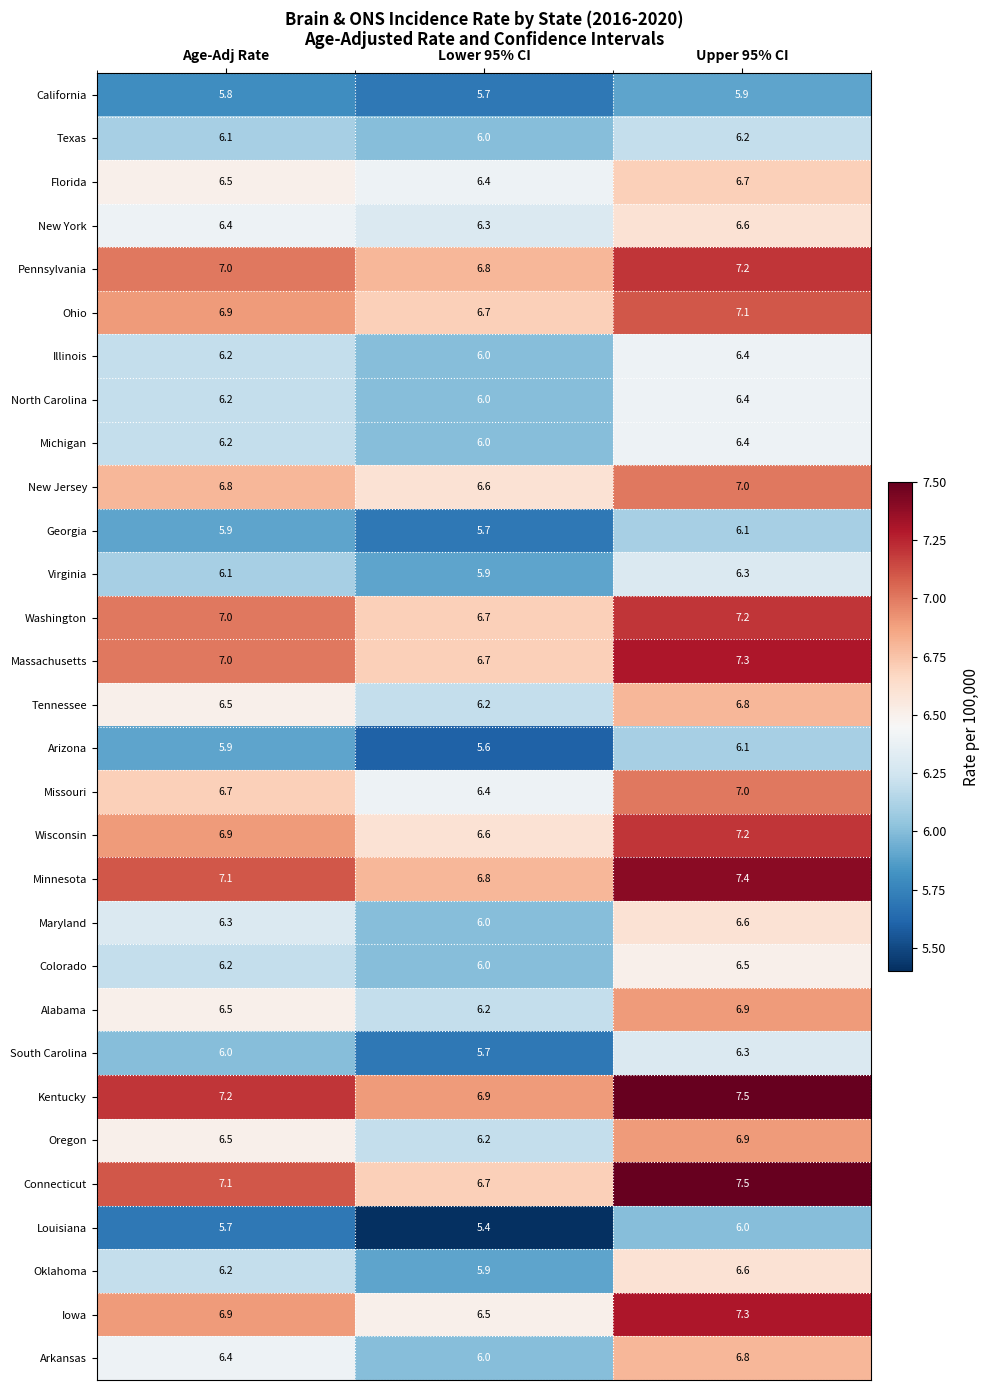

The value of Oklahoma at Lower 95% CI is 5.9. True or false?

True